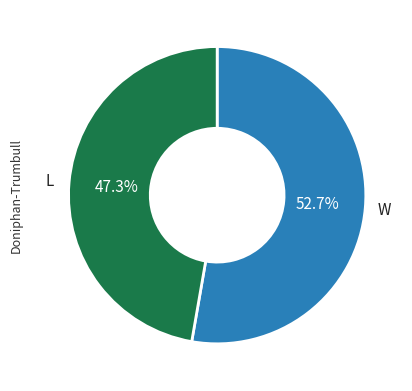

To the nearest percent, what is the average slice percentage?

50%